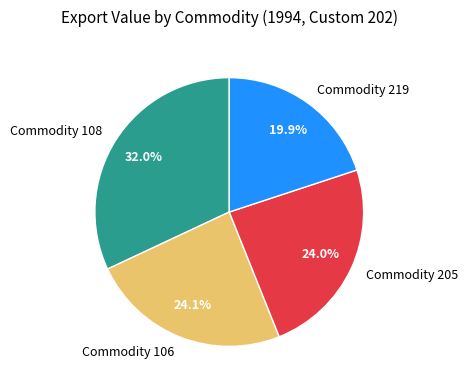

How many segments does this pie chart have?

4